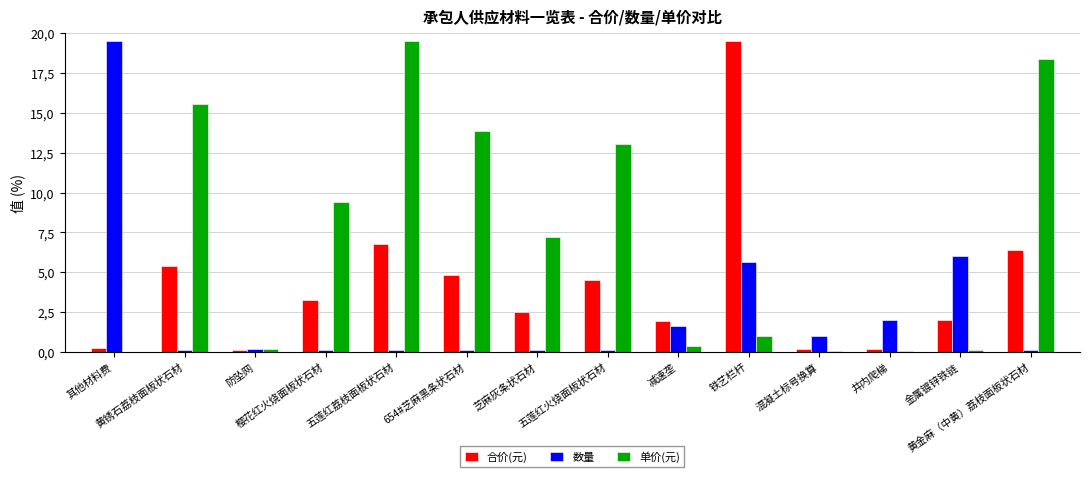

What are all the series names shown in the legend?

合价(元), 数量, 单价(元)